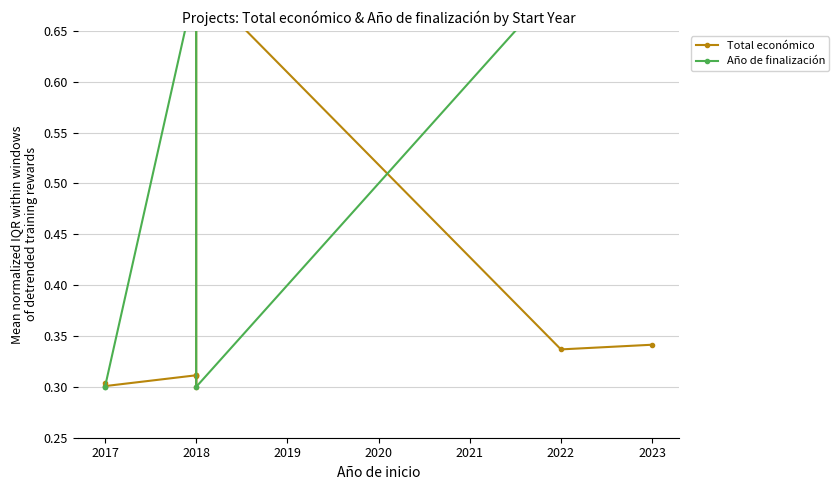

Is the value of Total económico at 2018 greater than the value of Año de finalización at 2018?

No